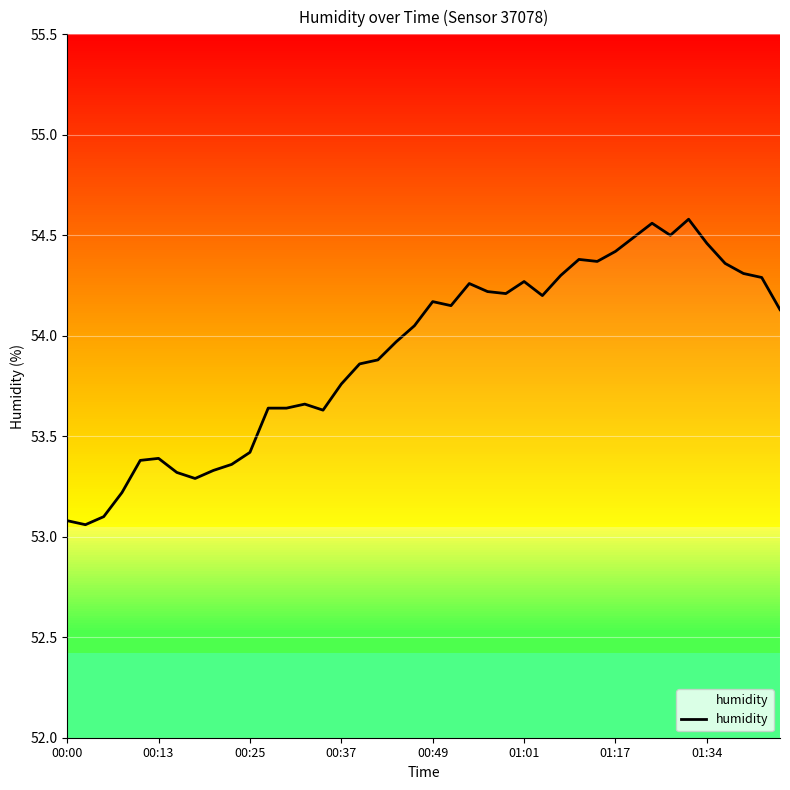

Between 27 and 19, which is larger?

27